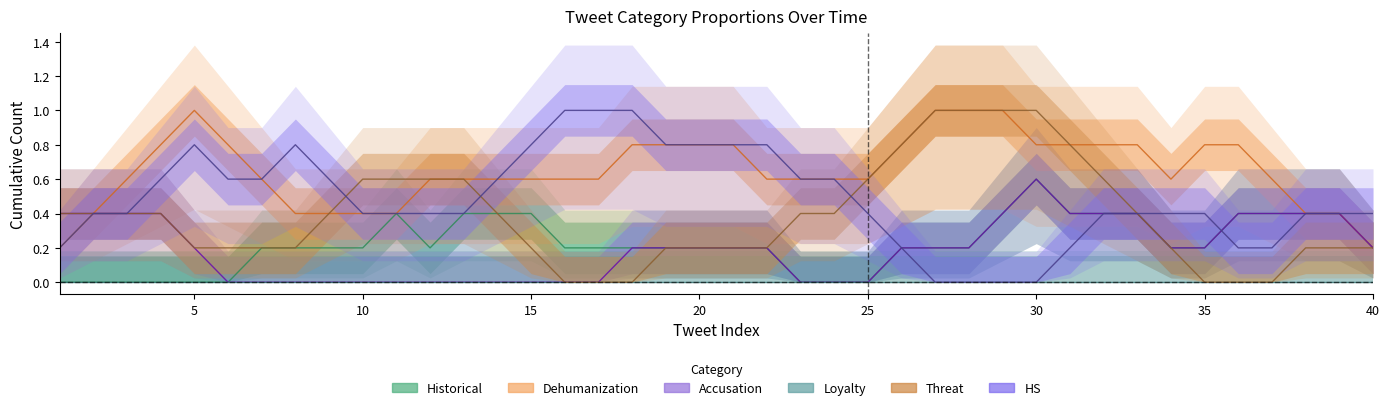

Is this an area chart (filled region under the line)?

No